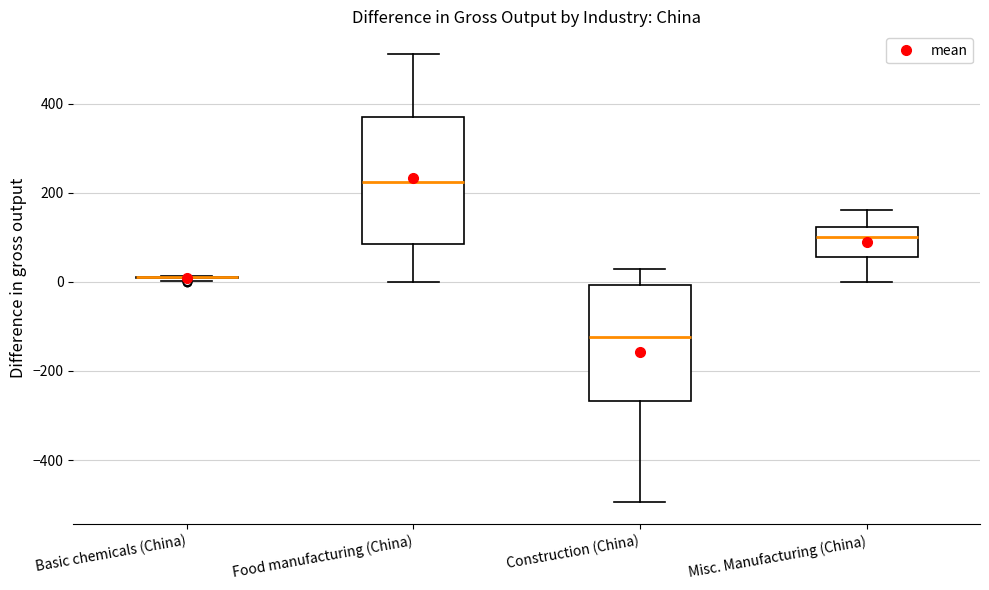

Reading left to right, read every box against the y-axis: the position of its median line, the range the box covers, and the ends of its whiskers. The values are not printed on the chart, so give them approximately, as read against the axis.

Basic chemicals (China): box collapsed to a line at 0, whiskers 0 to 20
Food manufacturing (China): median 220, box 80 to 380, whiskers 0 to 520
Construction (China): median -120, box -260 to 0, whiskers -500 to 20
Misc. Manufacturing (China): median 100, box 60 to 120, whiskers 0 to 160